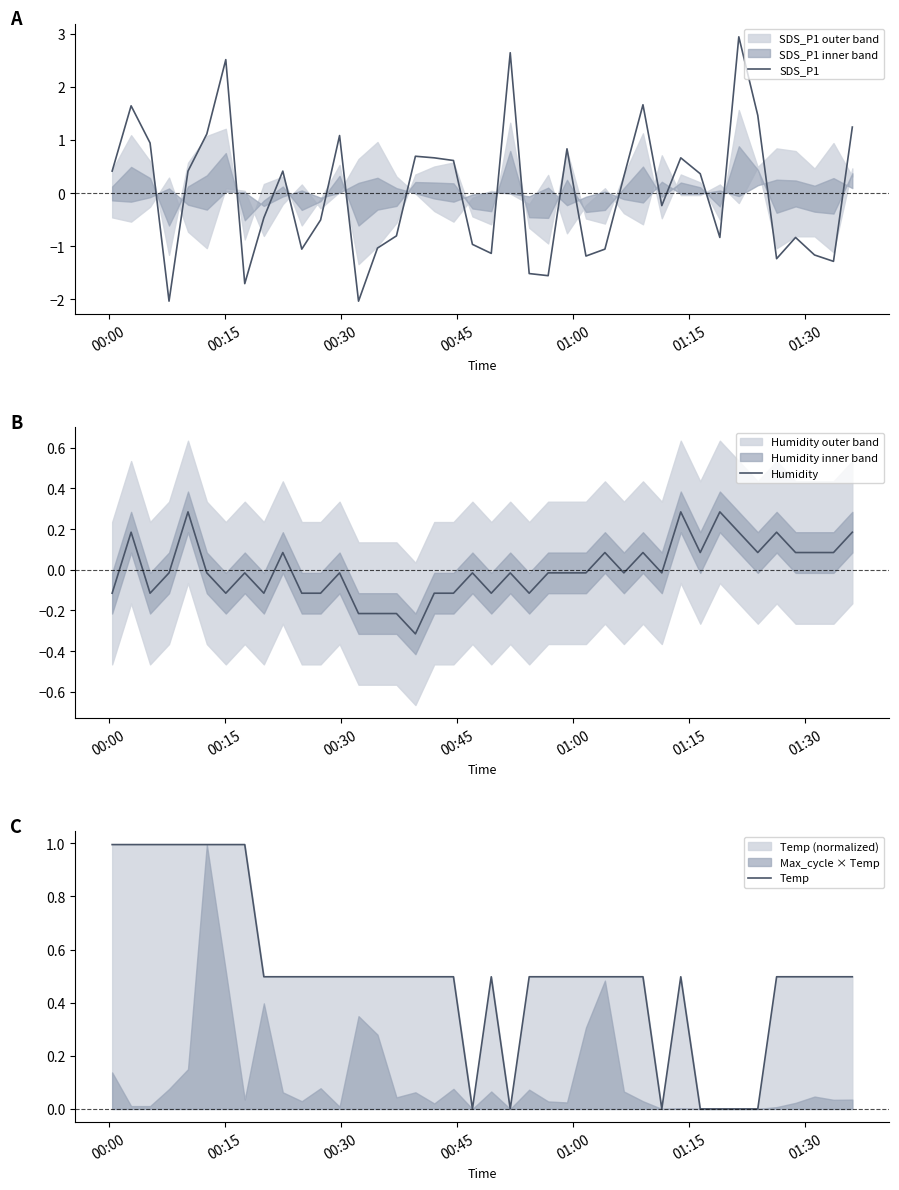

Reading left to right, extract all data points from this chart.

SDS_P1: 0.4	1.6	0.9	-2.0	0.4	1.1	2.5	-1.7	-0.5	0.4	-1.1	-0.5	1.1	-2.0	-1.0	-0.8	0.7	0.7	0.6	-1.0	-1.1	2.6	-1.5	-1.6	0.8	-1.2	-1.1	0.3	1.7	-0.2	0.7	0.4	-0.8	2.9	1.5	-1.2	-0.8	-1.2	-1.3	1.2
Humidity: -0.1	0.2	-0.1	-0.0	0.3	-0.0	-0.1	-0.0	-0.1	0.1	-0.1	-0.1	-0.0	-0.2	-0.2	-0.2	-0.3	-0.1	-0.1	-0.0	-0.1	-0.0	-0.1	-0.0	-0.0	-0.0	0.1	-0.0	0.1	-0.0	0.3	0.1	0.3	0.2	0.1	0.2	0.1	0.1	0.1	0.2
Temp: 1.0	1.0	1.0	1.0	1.0	1.0	1.0	1.0	0.5	0.5	0.5	0.5	0.5	0.5	0.5	0.5	0.5	0.5	0.5	0.0	0.5	0.0	0.5	0.5	0.5	0.5	0.5	0.5	0.5	0.0	0.5	0.0	0.0	0.0	0.0	0.5	0.5	0.5	0.5	0.5